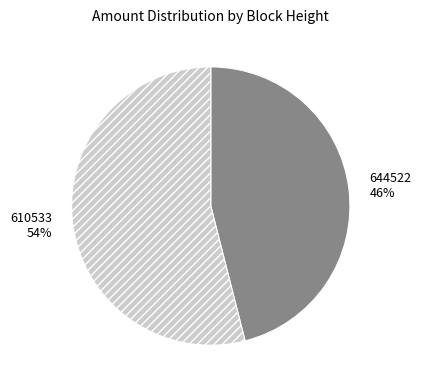

To the nearest percent, what is the average slice percentage?

50%